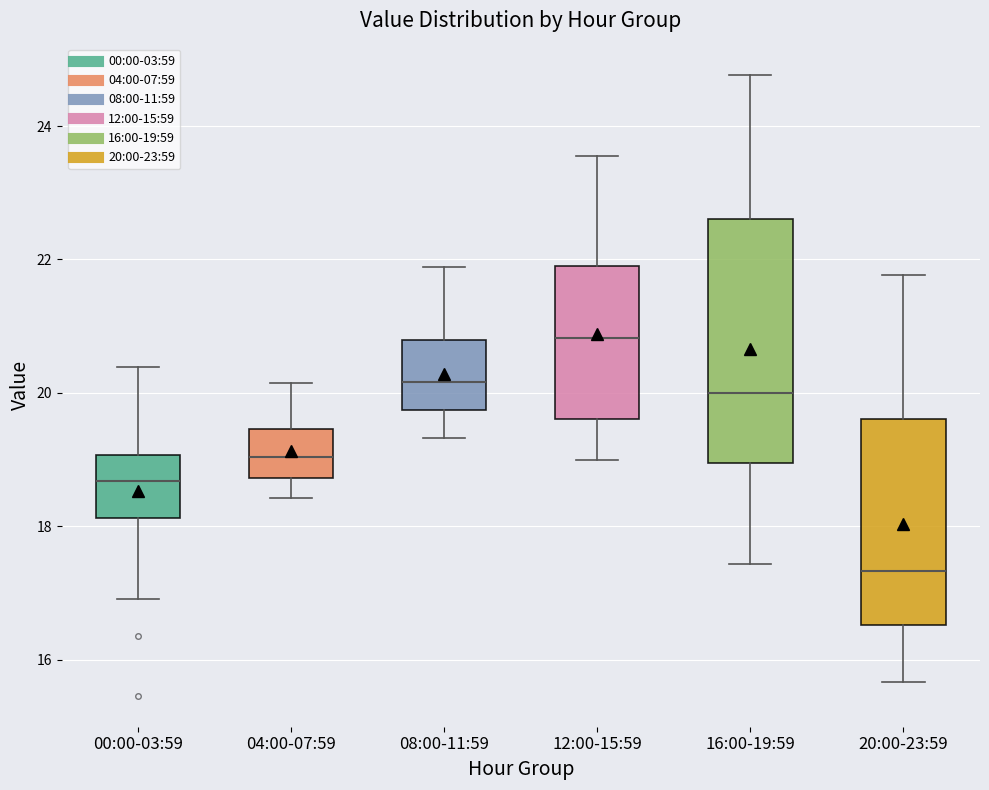

Reading left to right, read every box against the y-axis: the position of its median line, the range the box covers, and the ends of its whiskers. The values are not printed on the chart, so give them approximately, as read against the axis.

00:00-03:59: median 18.6, box 18.2 to 19.0, whiskers 17.0 to 20.4
04:00-07:59: median 19.0, box 18.8 to 19.4, whiskers 18.4 to 20.2
08:00-11:59: median 20.2, box 19.8 to 20.8, whiskers 19.4 to 21.8
12:00-15:59: median 20.8, box 19.6 to 22.0, whiskers 19.0 to 23.6
16:00-19:59: median 20.0, box 19.0 to 22.6, whiskers 17.4 to 24.8
20:00-23:59: median 17.4, box 16.6 to 19.6, whiskers 15.6 to 21.8